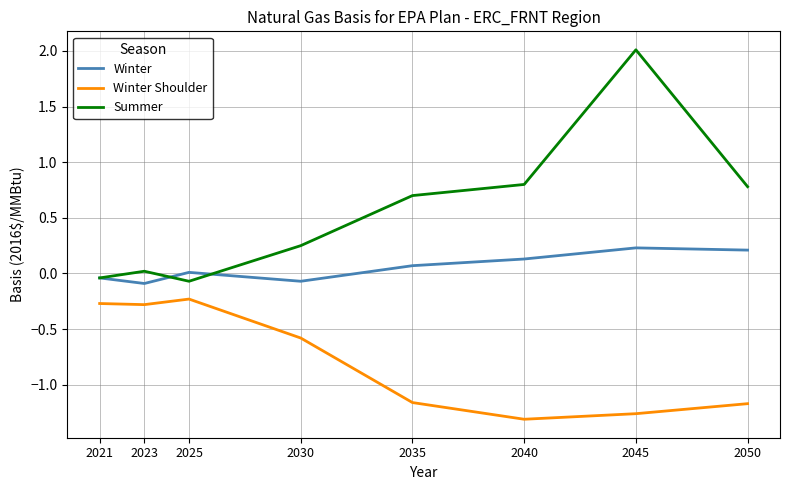

Which series has the largest range (max minus min)?

Summer